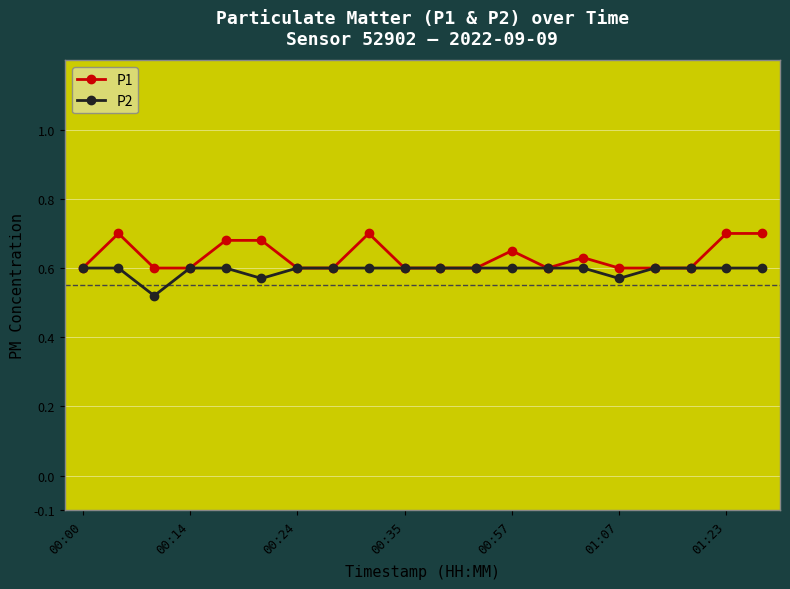

How many P2 values are between 0 and 1?

20